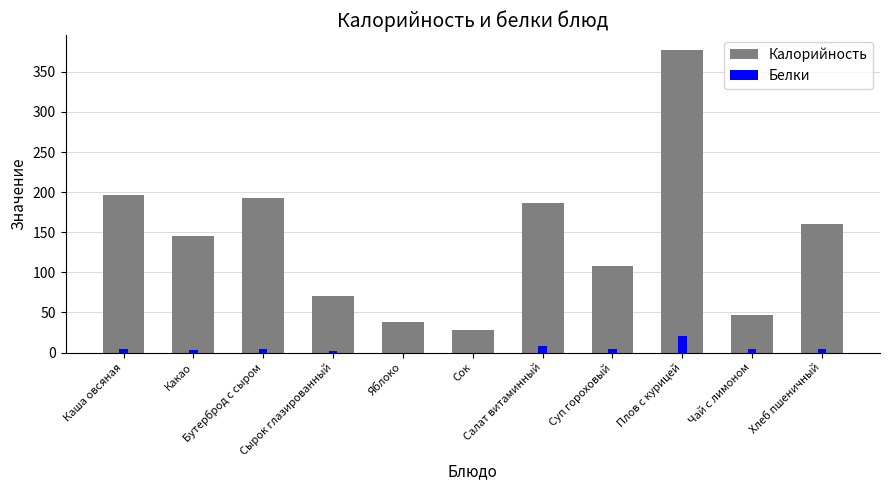

Reading left to right, list all the values displayed in this chart.

Калорийность: 197.0	145.2	193.0	70.0	38.0	28.0	187.0	108.0	377.0	47.0	160.0
Белки: 4.0	3.5	5.0	2.0	0.0	0.0	8.0	4.0	20.0	4.0	5.0